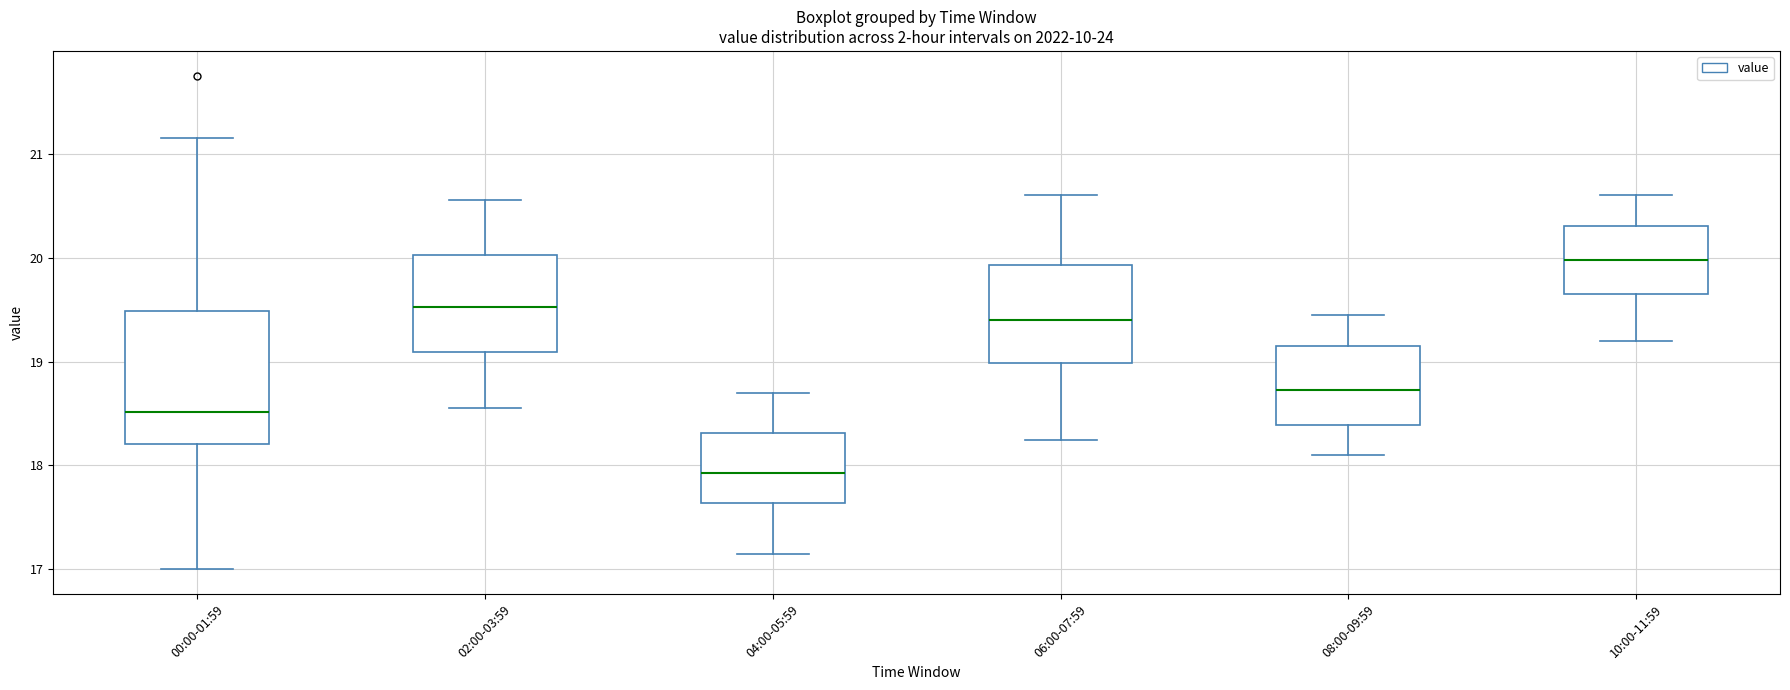

Which box has the highest median line?

10:00-11:59